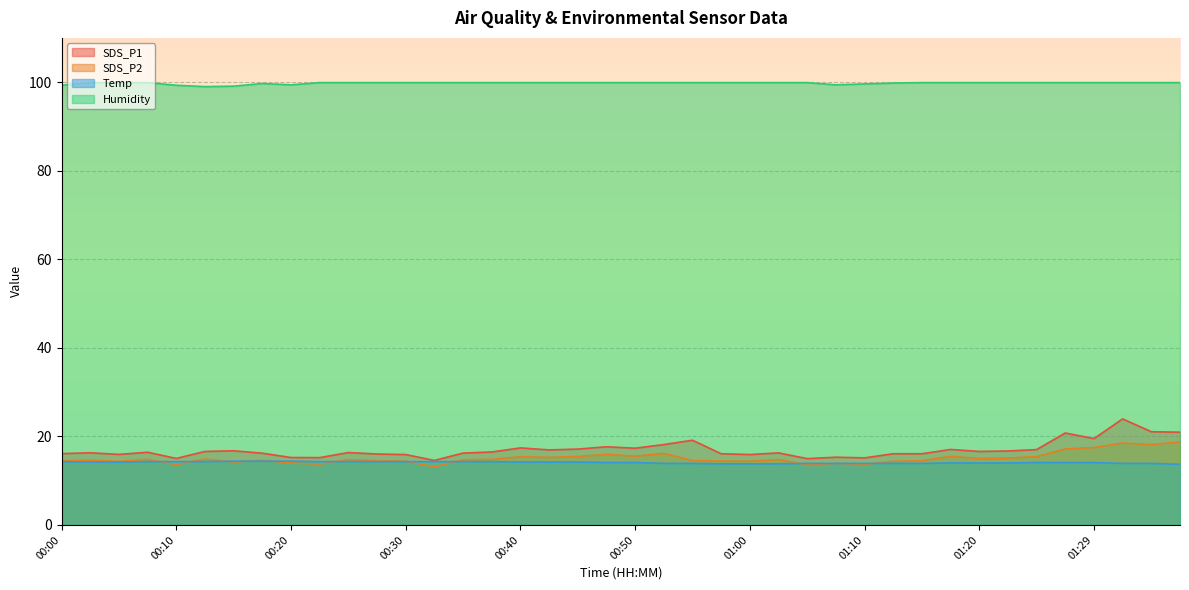

Which category has the highest value in the SDS_P2 series?

01:42